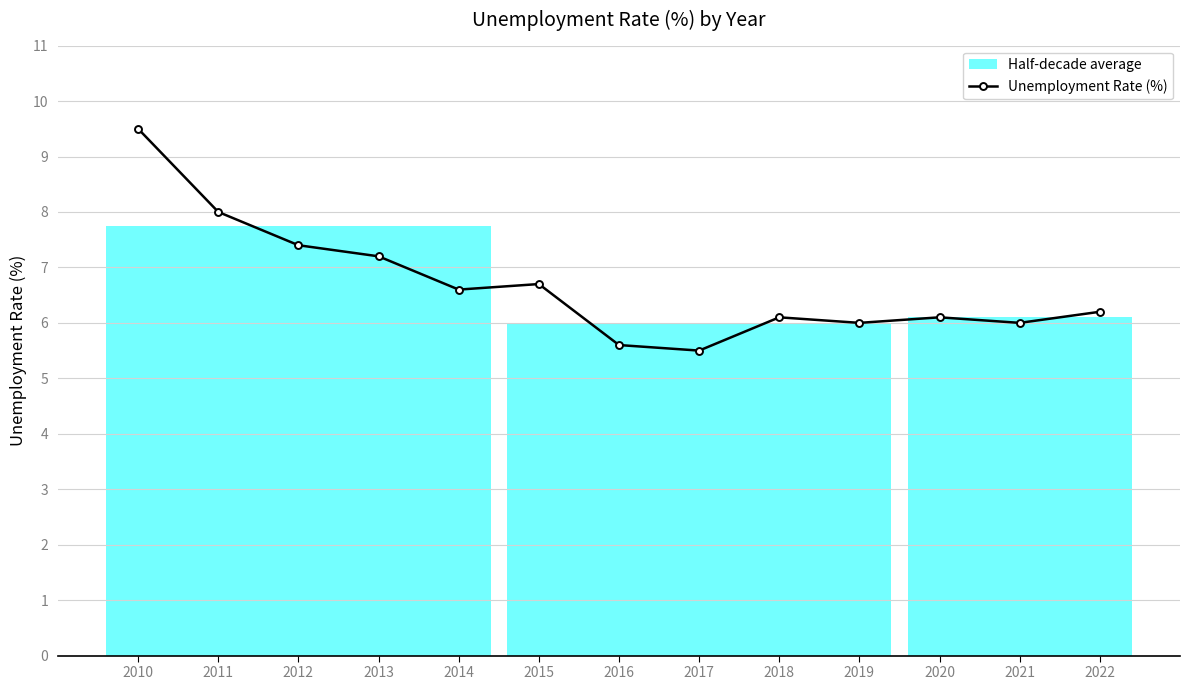

Reading left to right, what are all the values shown in this chart?

2010=9.5	2011=8.0	2012=7.4	2013=7.2	2014=6.6	2015=6.7	2016=5.6	2017=5.5	2018=6.1	2019=6.0	2020=6.1	2021=6.0	2022=6.2